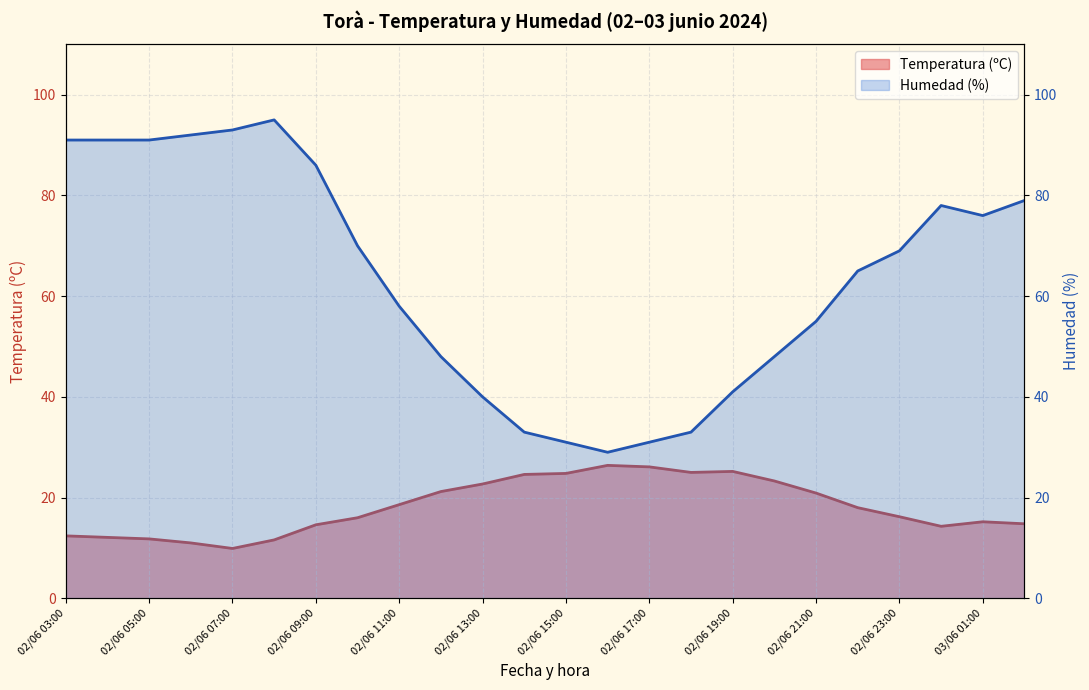

What is the sum of the Temperatura (ºC) values at 03/06 00:00 and 03/06 01:00?

29.5